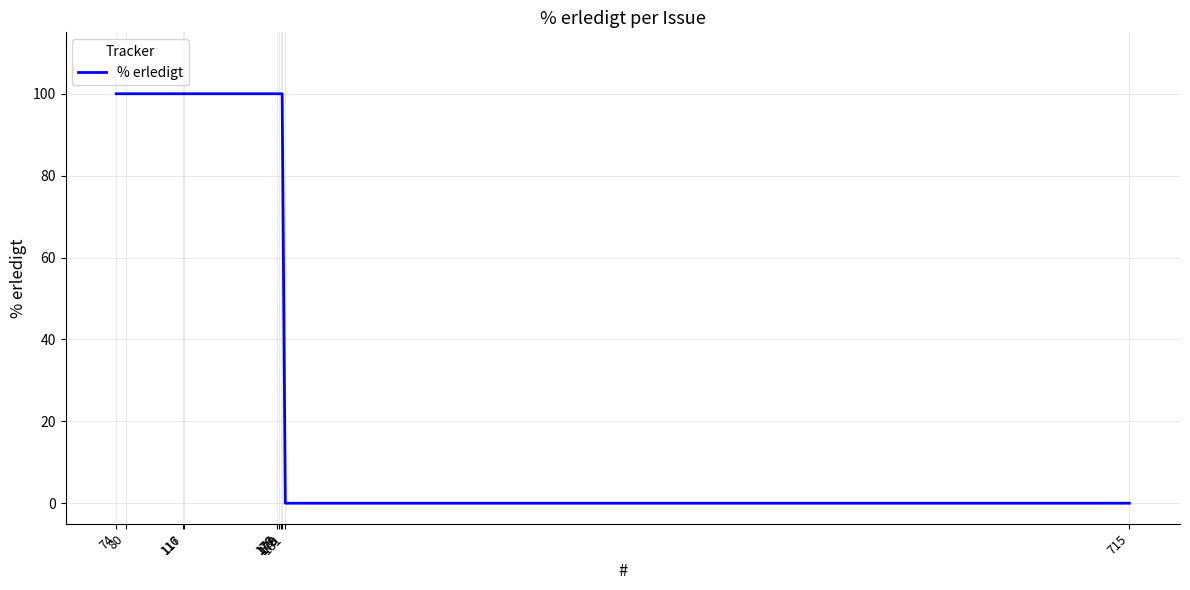

What is the sum of the values at 116 and 80?

200